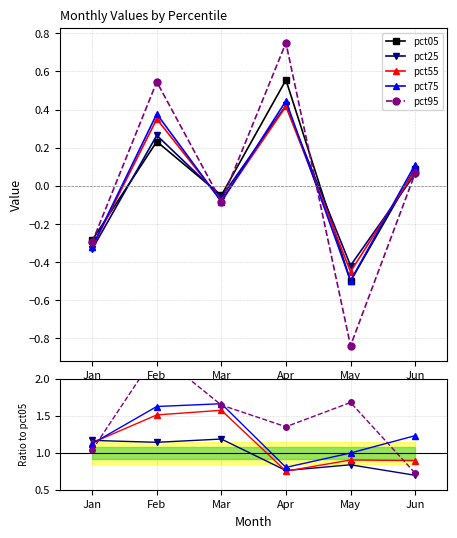

At which category does pct25 reach its first local valley?

Feb